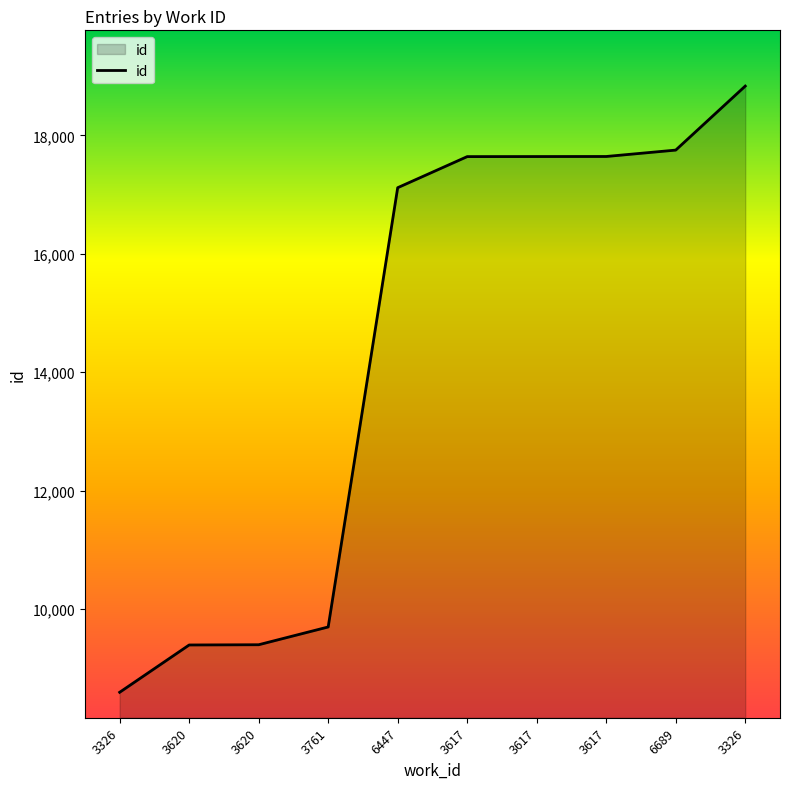

List the labels in order of value, largest first.

3326, 6689, 3617, 3617, 3617, 6447, 3761, 3620, 3620, 3326